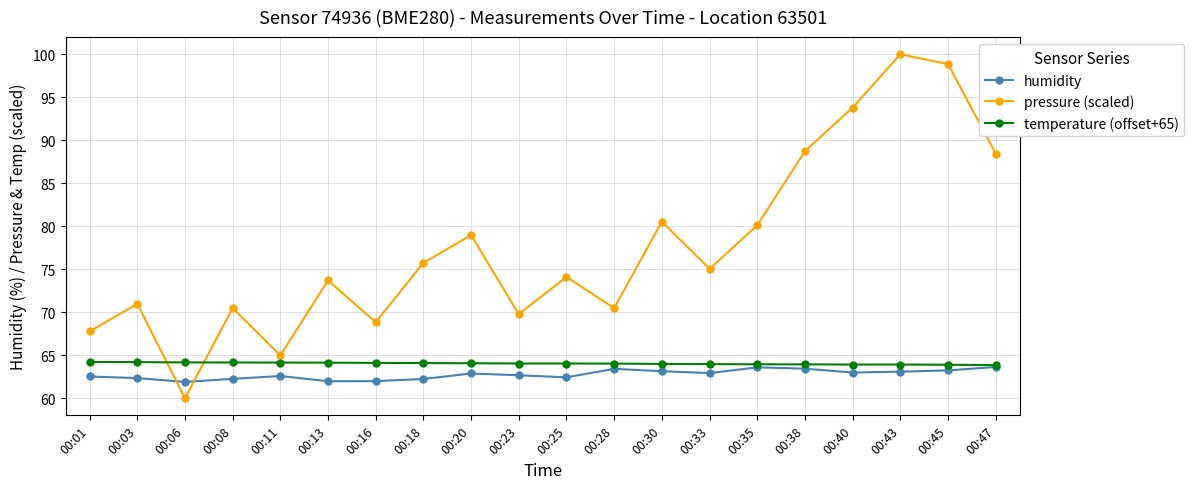

What is the difference between the second highest and minimum values in the humidity series?

1.7